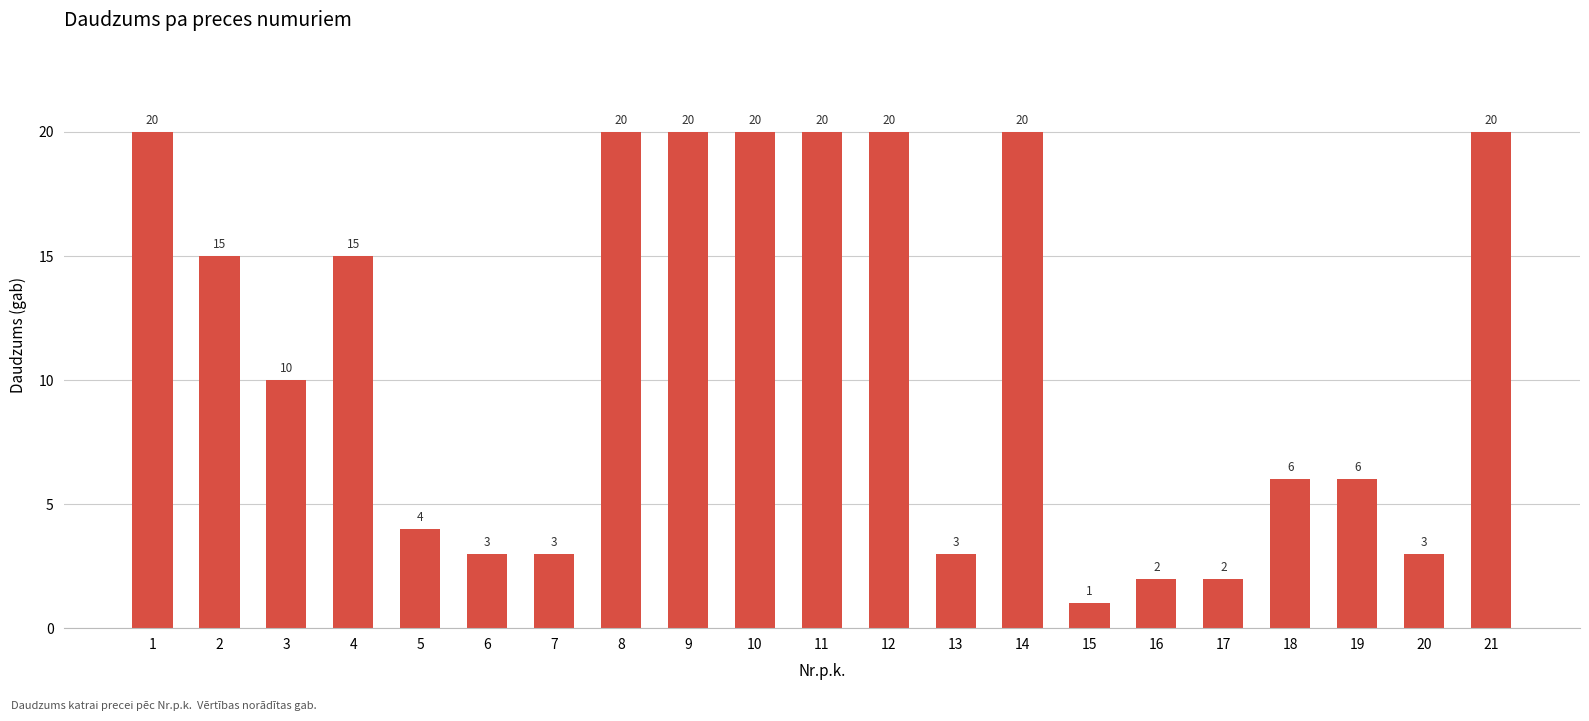

What is the minimum value shown in the chart?

1